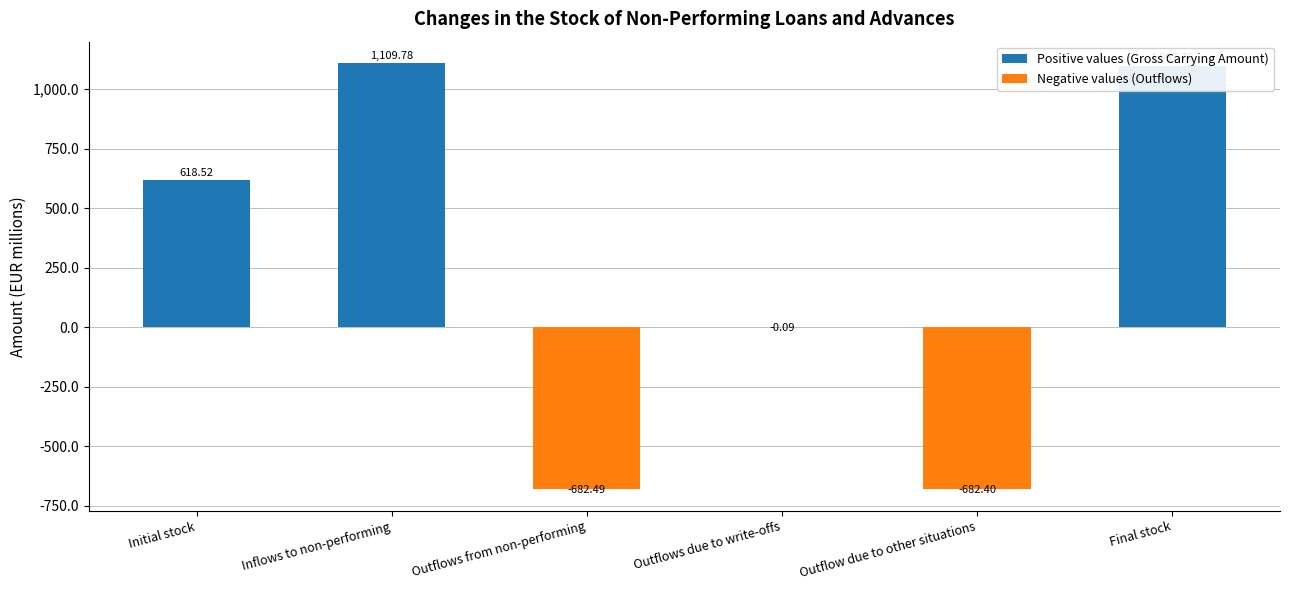

Are the bars horizontal?

No